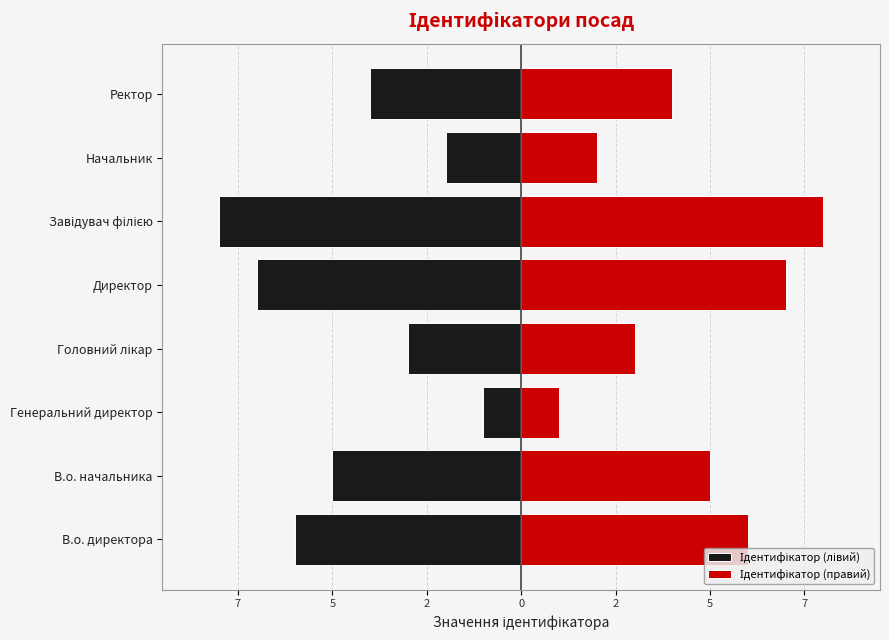

Reading left to right, what are all the values shown in this chart?

Ідентифікатор (лівий): -6	-5	-1	-3	-7	-8	-2	-4
Ідентифікатор (правий): 6	5	1	3	7	8	2	4